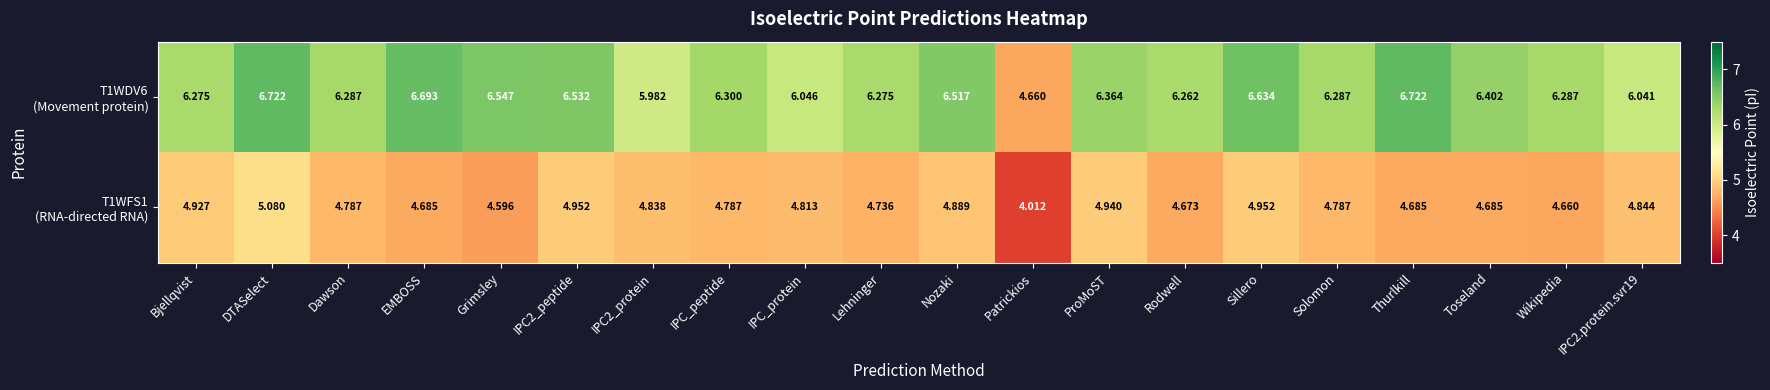

At which category is the sum across all series the highest?

DTASelect